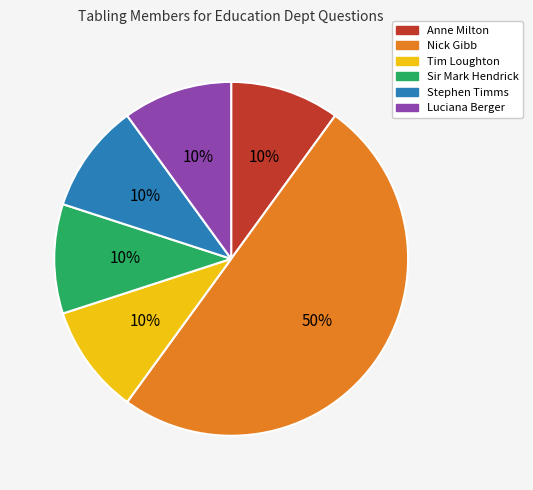

True or false: Stephen Timms accounts for 10% of the total.

True